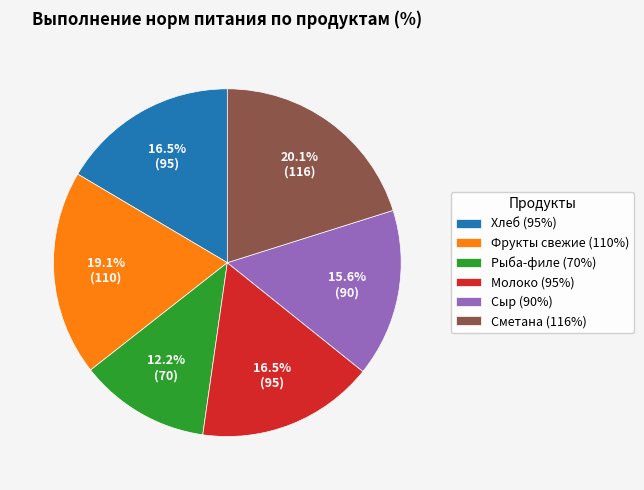

How many segments does this pie chart have?

6